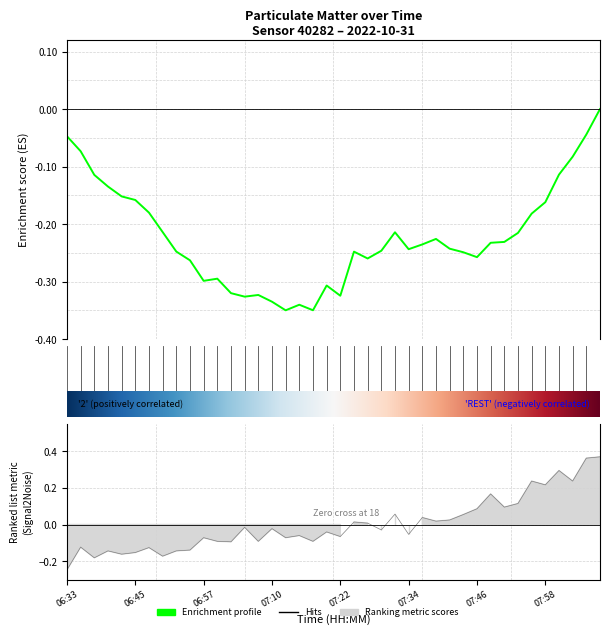

How many values are below 0?

23